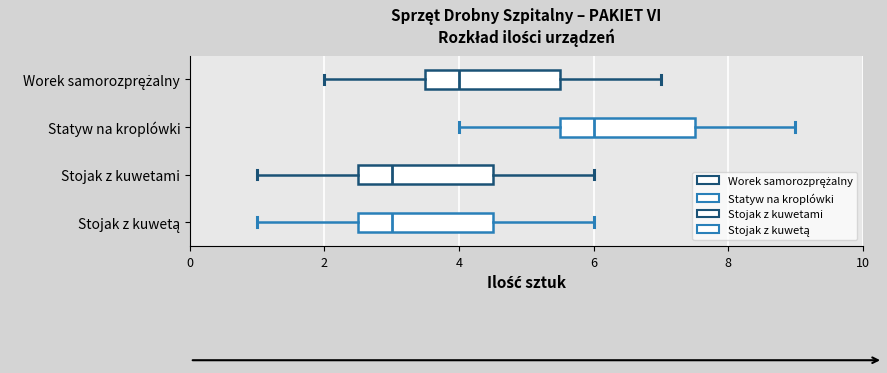

Reading bottom to top, read every box against the x-axis: the position of its median line, the range the box covers, and the ends of its whiskers. The values are not printed on the chart, so give them approximately, as read against the axis.

Stojak z kuwetą: median 3.0, box 2.6 to 4.6, whiskers 1.0 to 6.0
Stojak z kuwetami: median 3.0, box 2.6 to 4.6, whiskers 1.0 to 6.0
Statyw na kroplówki: median 6.0, box 5.6 to 7.6, whiskers 4.0 to 9.0
Worek samorozprężalny: median 4.0, box 3.6 to 5.6, whiskers 2.0 to 7.0